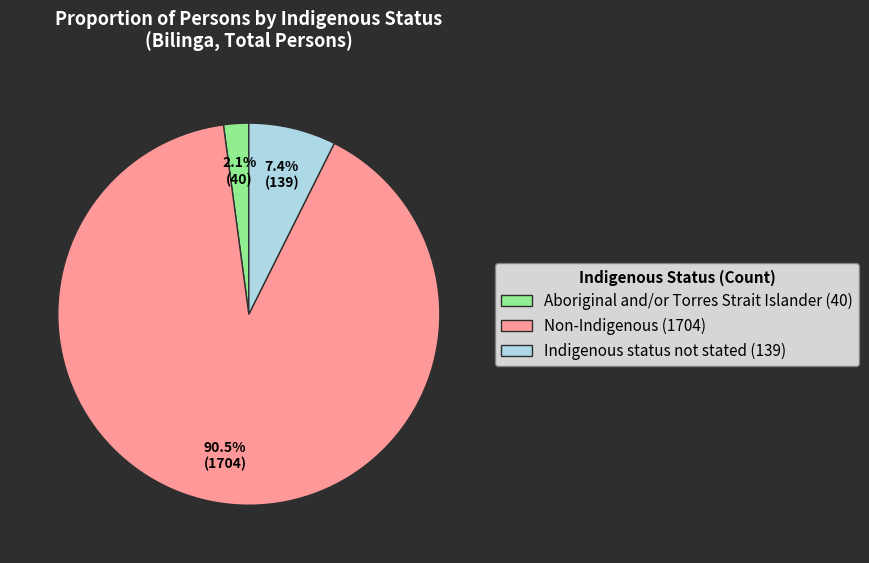

Is it true that Indigenous status not stated is 13% of the pie?

False